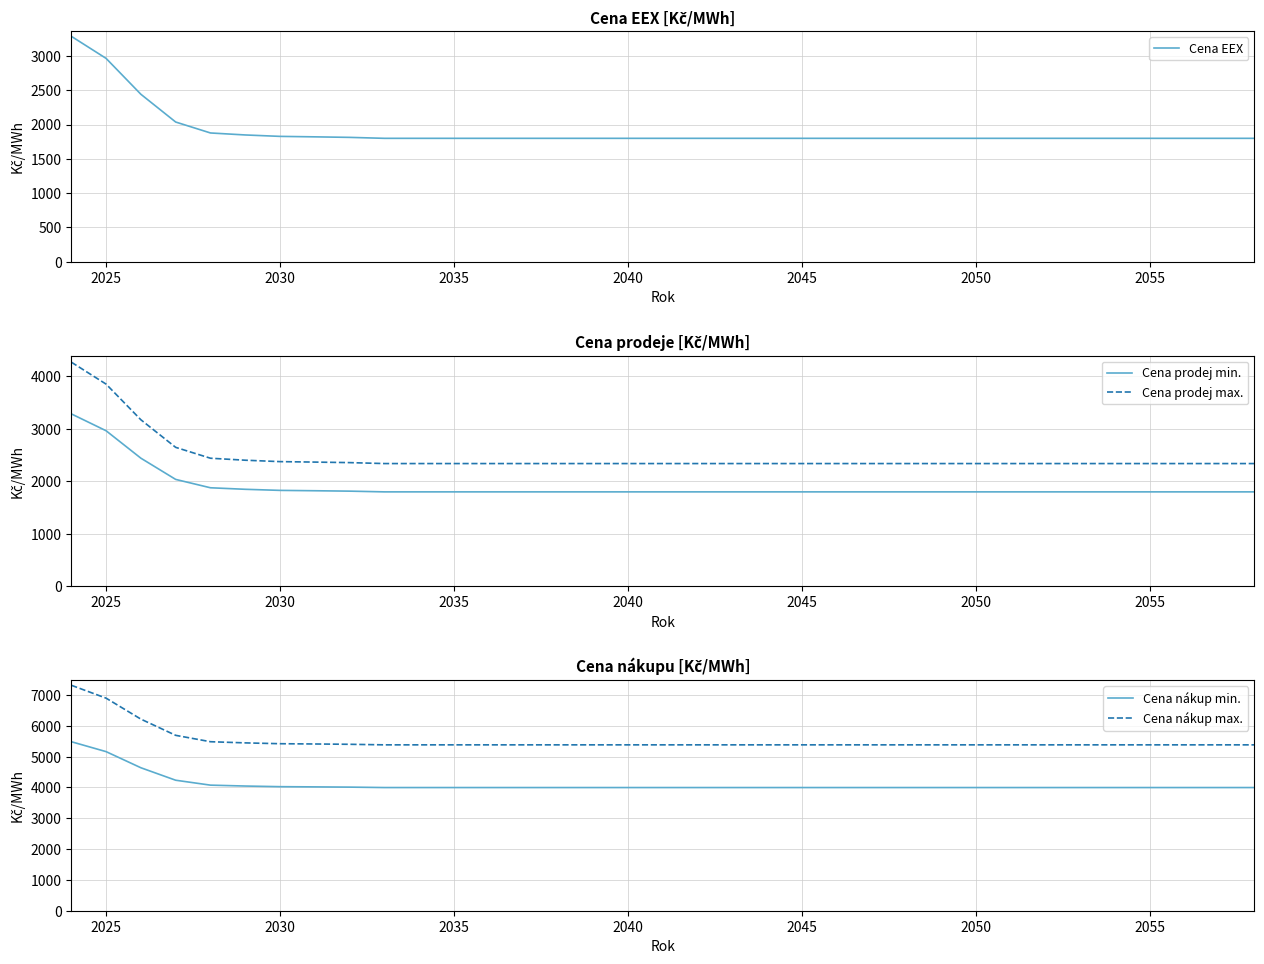

What is the value of the Cena EEX point at the 13th from the left?

1799.0